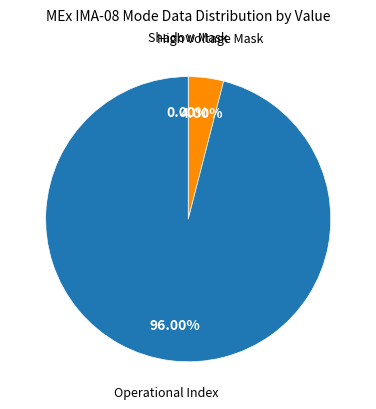

To the nearest percent, what is the difference between the largest and smallest slice percentages?

96%